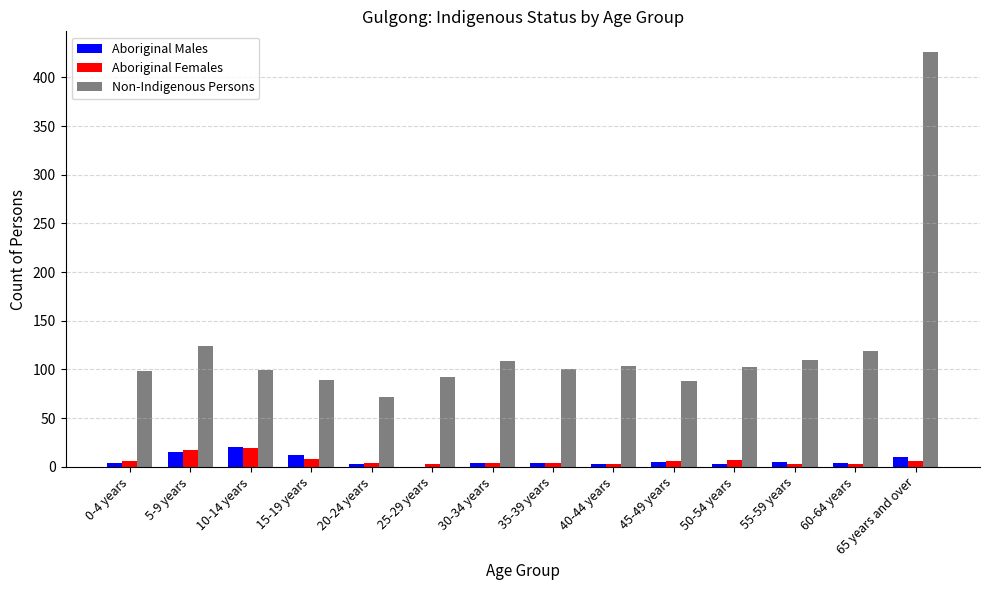

Is it true that Aboriginal Males equals 4 at 30-34 years?

True